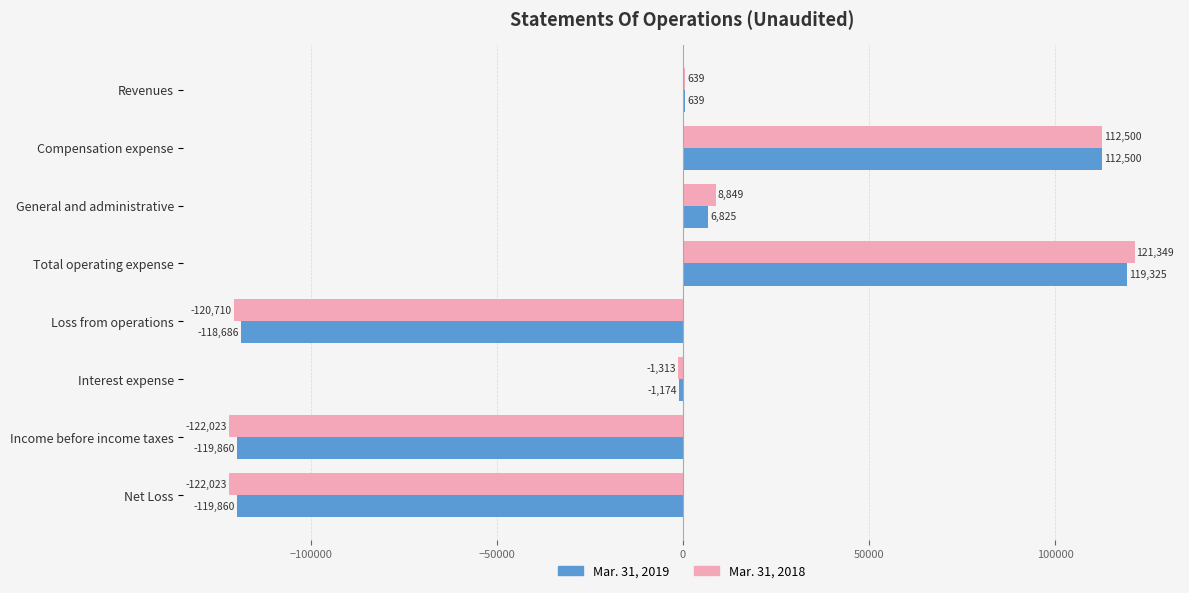

At which category is the sum across all series the highest?

Total operating expense